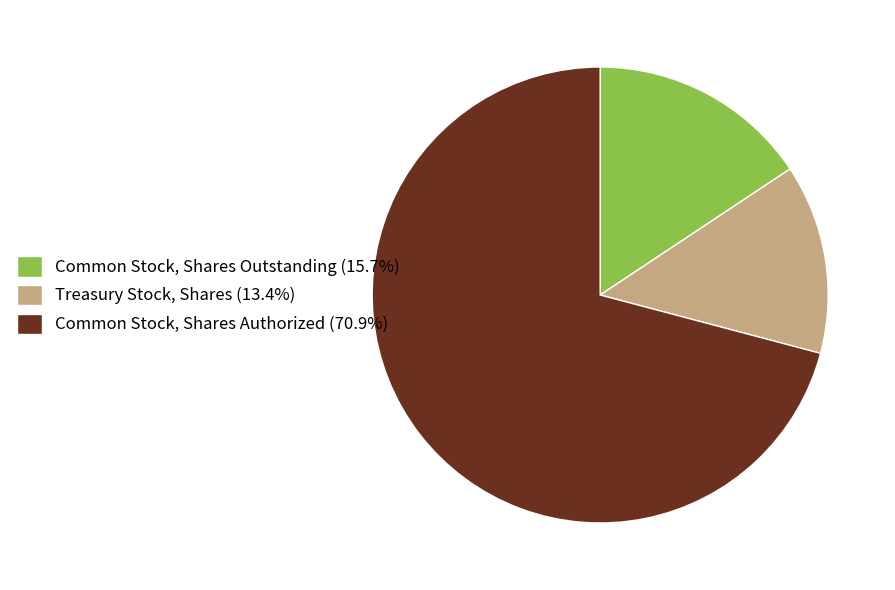

Is Common Stock, Shares Authorized (70.9%) the majority of the pie?

Yes